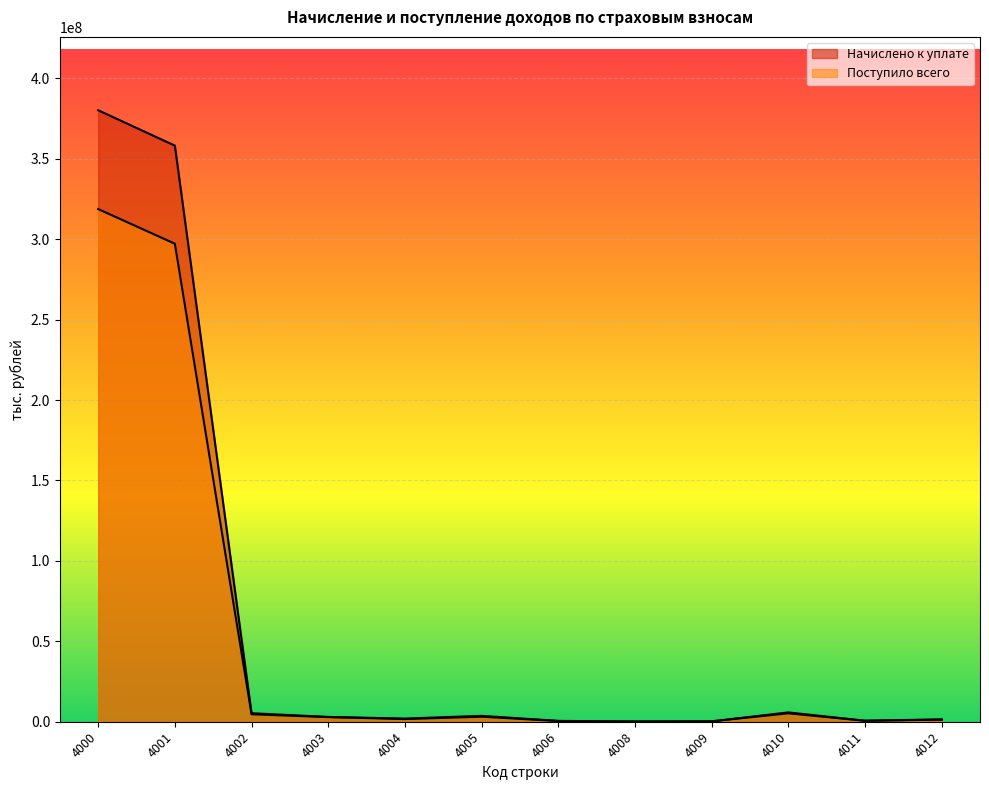

True or false: Начислено к уплате has a value of 535534 at 4006.

True